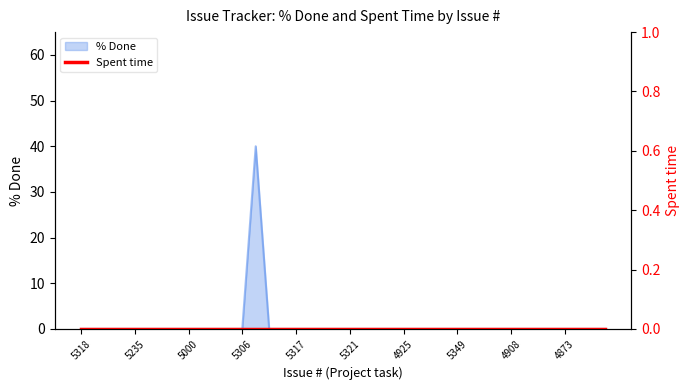

Rank the categories by value from lowest to highest.

5318, 5257, 5301, 5236, 5235, 5315, 5326, 5292, 5000, 5312, 5345, 5316, 5306, 5256, 5331, 5317, 5291, 5340, 5339, 5321, 5328, 4931, 4960, 4925, 4915, 4890, 5350, 5349, 4914, 4926, 4901, 4908, 4872, 4866, 4868, 4873, 4984, 4956, 4949, 5327